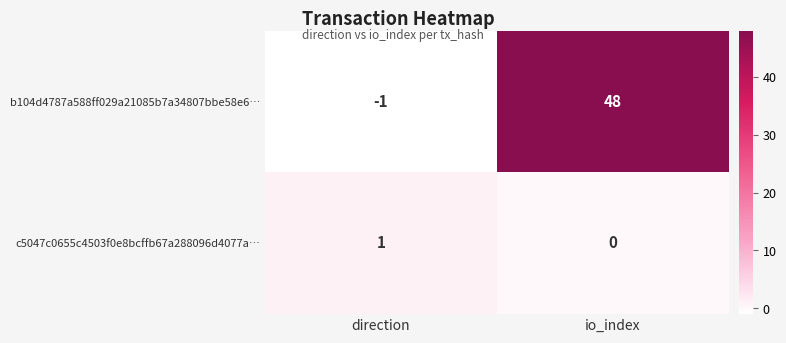

At io_index, list the series in order from largest to smallest.

b104d4787a588ff029a21085b7a34807bbe58e6…, c5047c0655c4503f0e8bcffb67a288096d4077a…